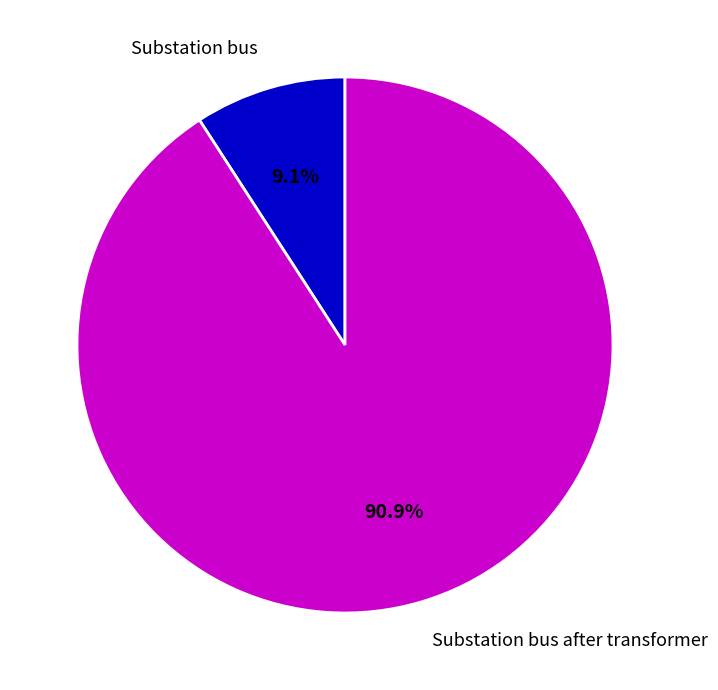

Rank the categories by value from lowest to highest.

Substation bus, Substation bus after transformer